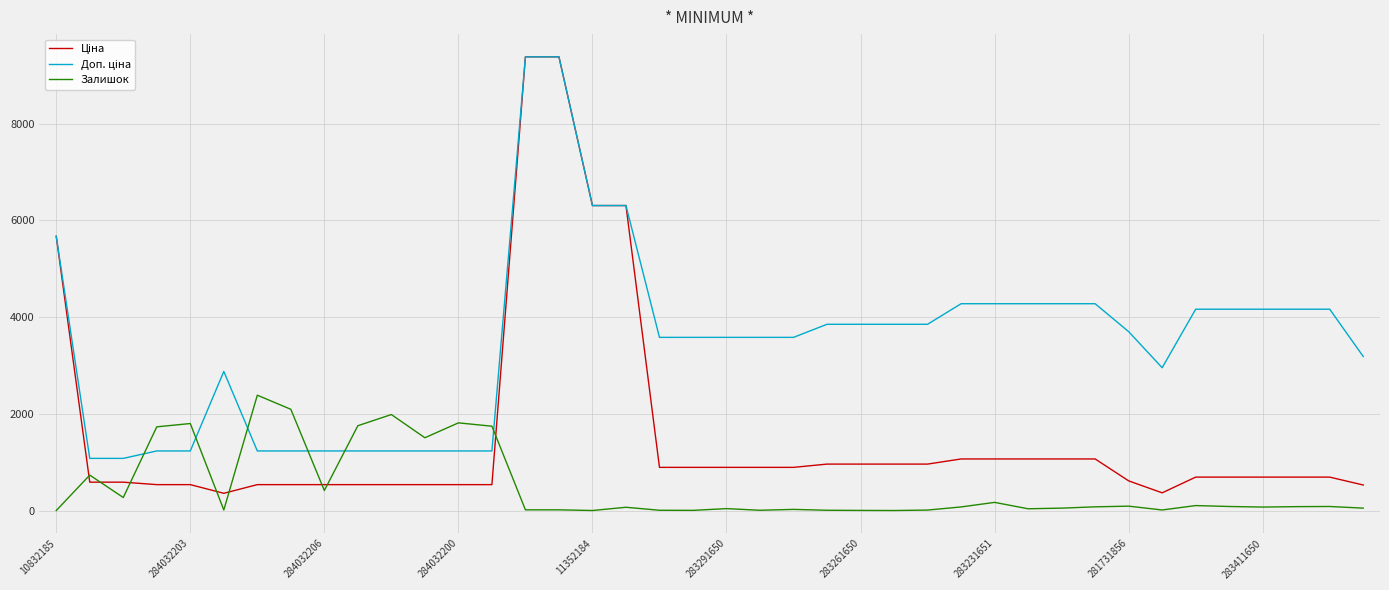

What is the greatest value displayed?

9384.0